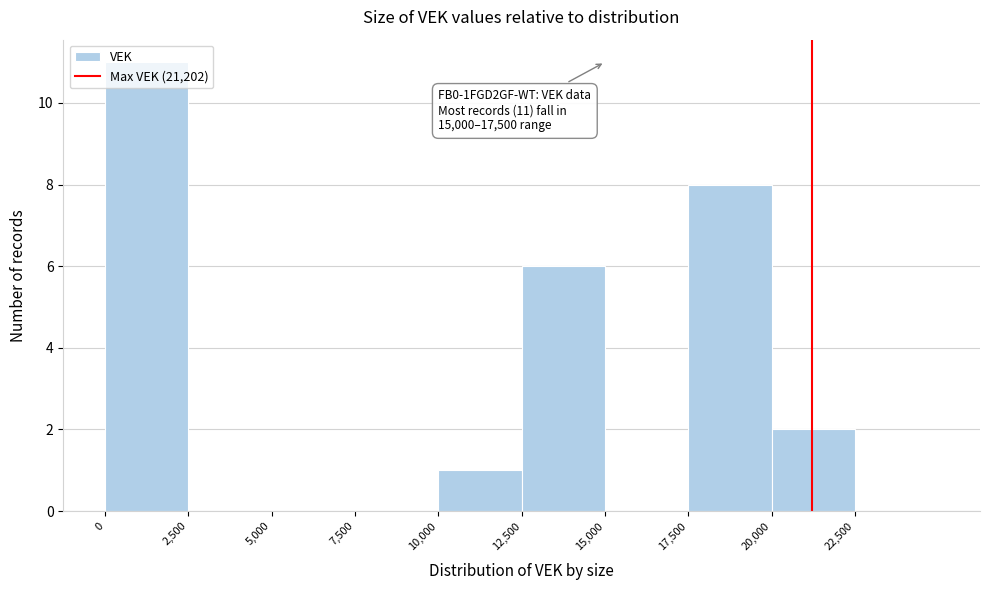

Over which range of the x-axis is the bar tallest?

0 to 2500